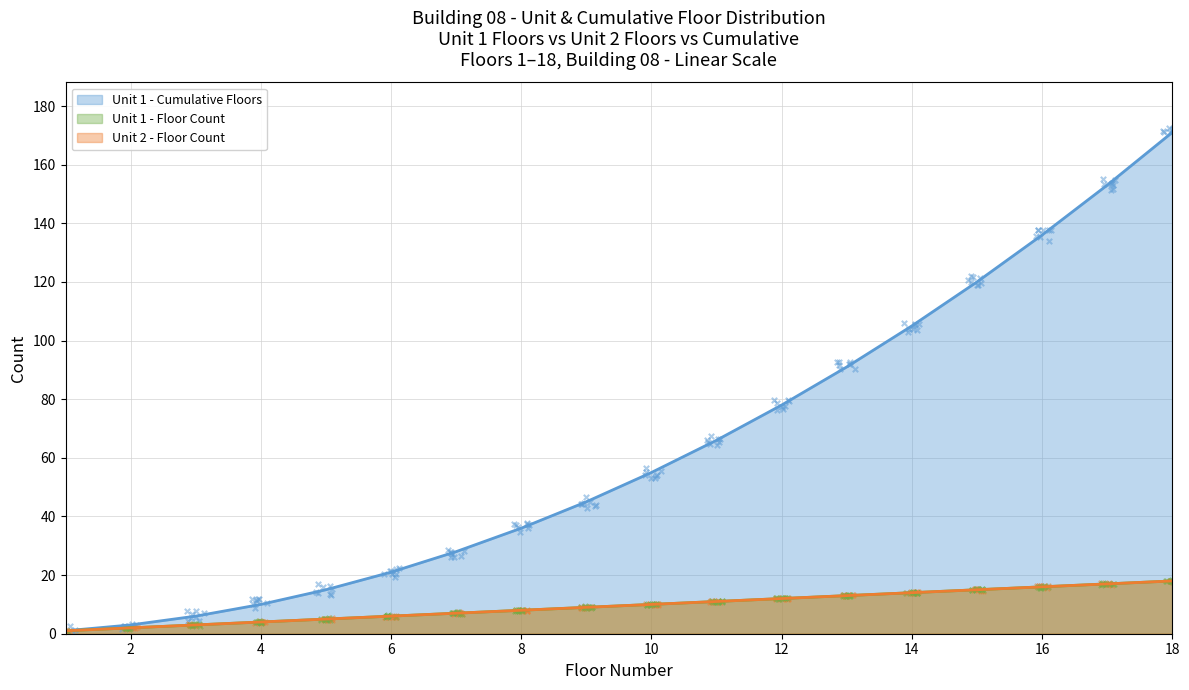

Which series contains the highest Y value?

Cumulative Unit 1